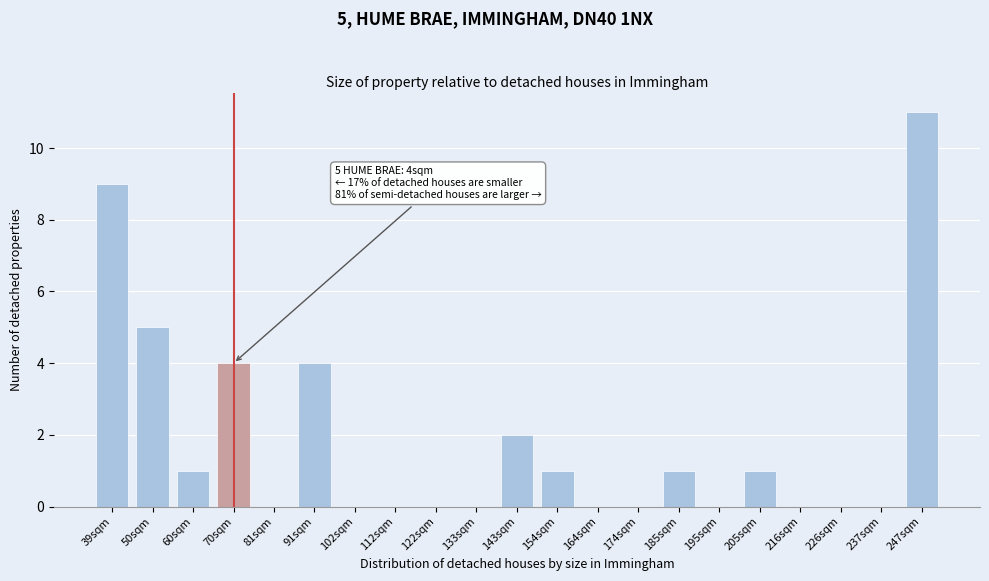

Reading left to right, transcribe all the data shown in this chart.

39sqm=9	50sqm=5	60sqm=1	70sqm=4	81sqm=0	91sqm=4	102sqm=0	112sqm=0	122sqm=0	133sqm=0	143sqm=2	154sqm=1	164sqm=0	174sqm=0	185sqm=1	195sqm=0	205sqm=1	216sqm=0	226sqm=0	237sqm=0	247sqm=11